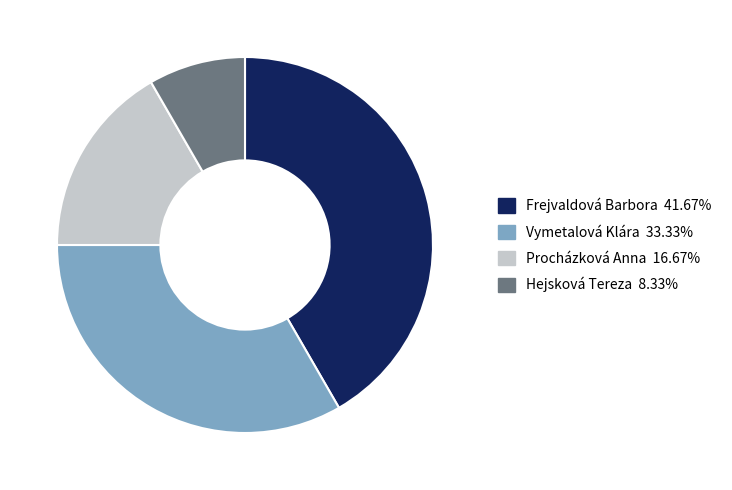

Which category has the smallest portion of the pie?

Hejsková Tereza